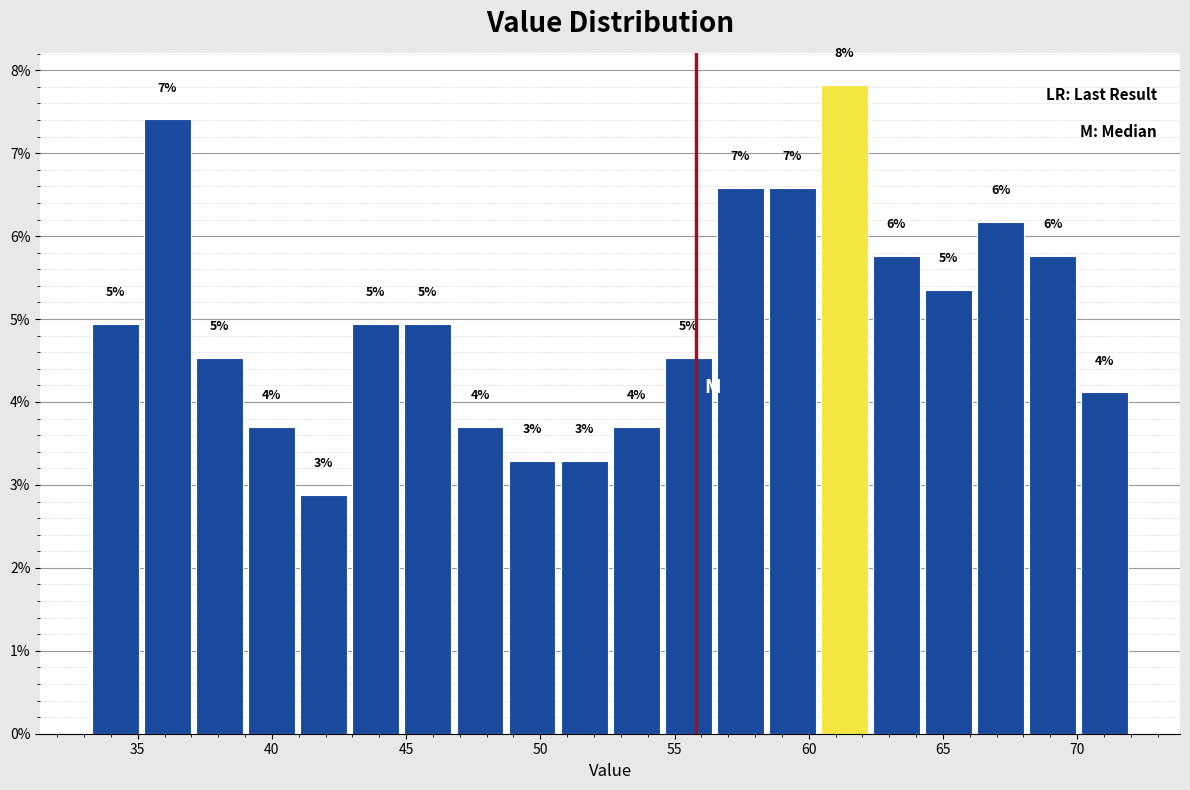

Around what value on the x-axis is the tallest bar? Give the approximate position of its centre, as read against the axis.

61.5